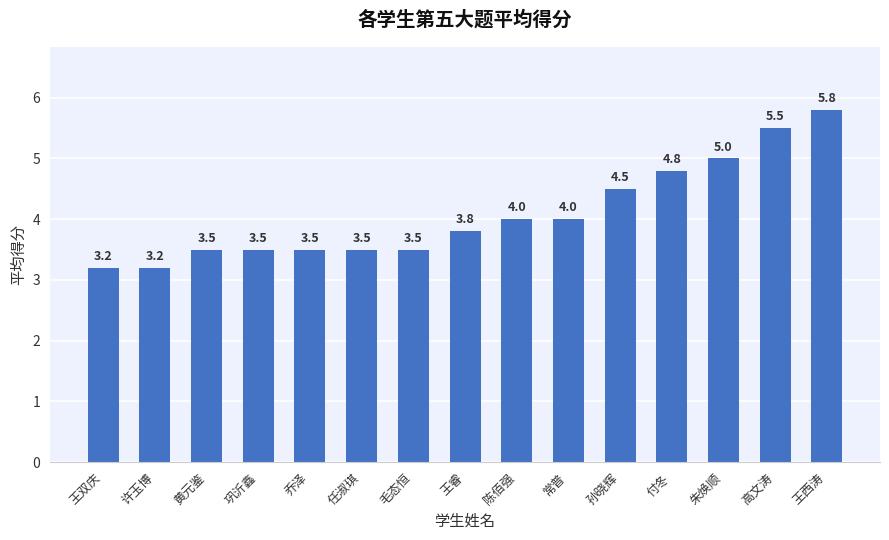

What is the difference between the maximum and minimum values?

2.6